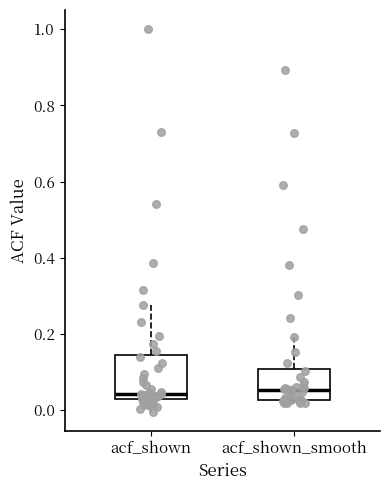

Comparing the boxes themselves (not the whiskers), which one is the tallest?

acf_shown